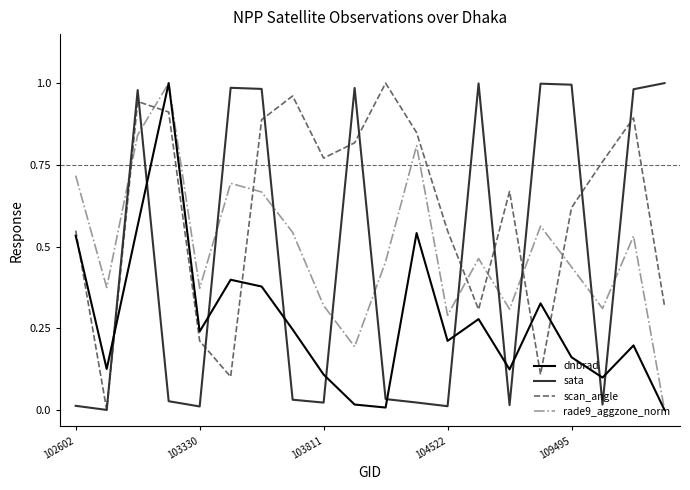

Which series has the largest total across all categories?

scan_angle